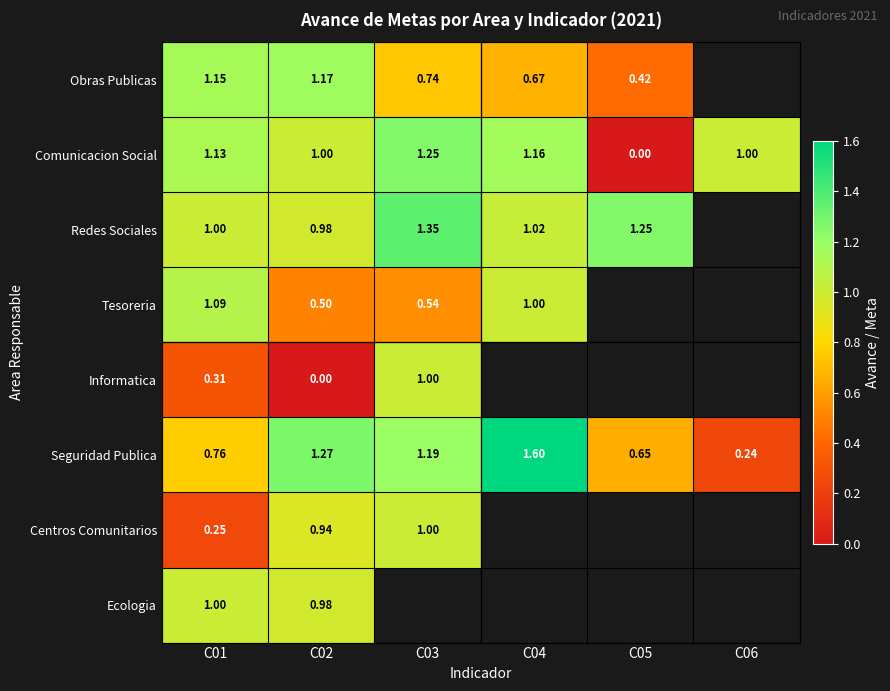

Is the value of Comunicacion Social at C05 greater than the value of Centros Comunitarios at C03?

No